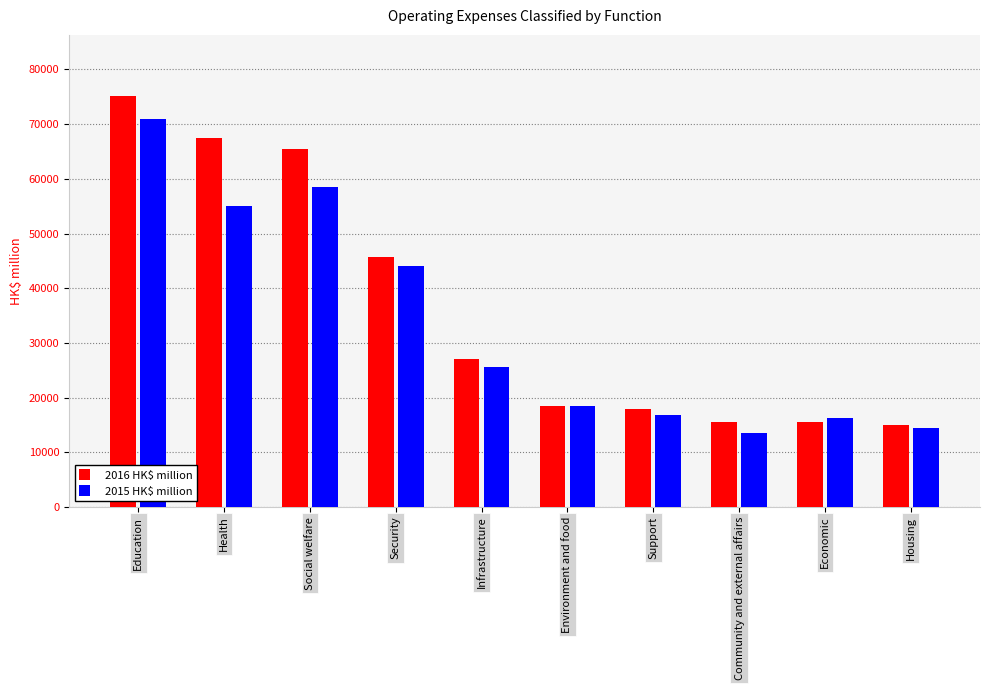

Rank the series at Education from highest to lowest value.

2016 HK$ million, 2015 HK$ million